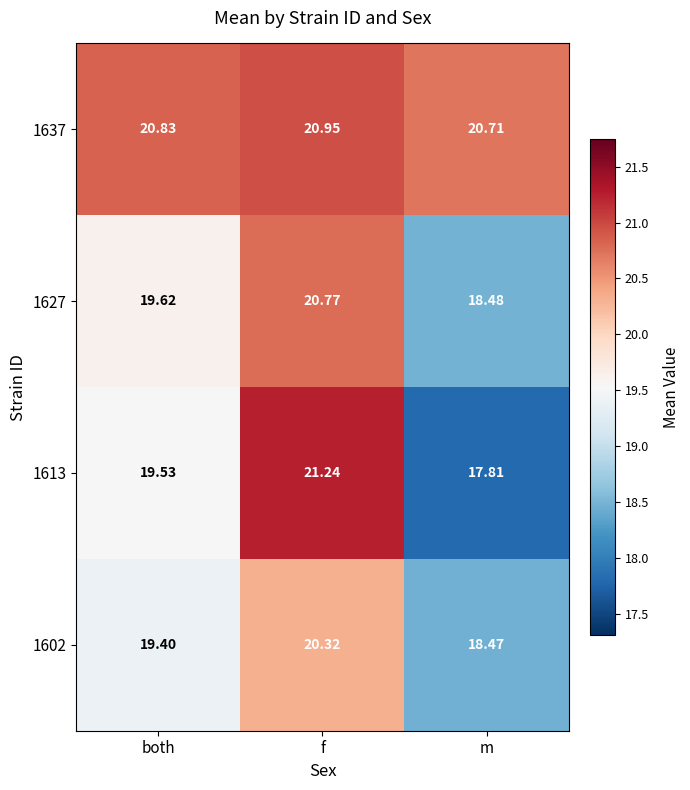

List the labels in order of 1637 value, smallest first.

m, both, f